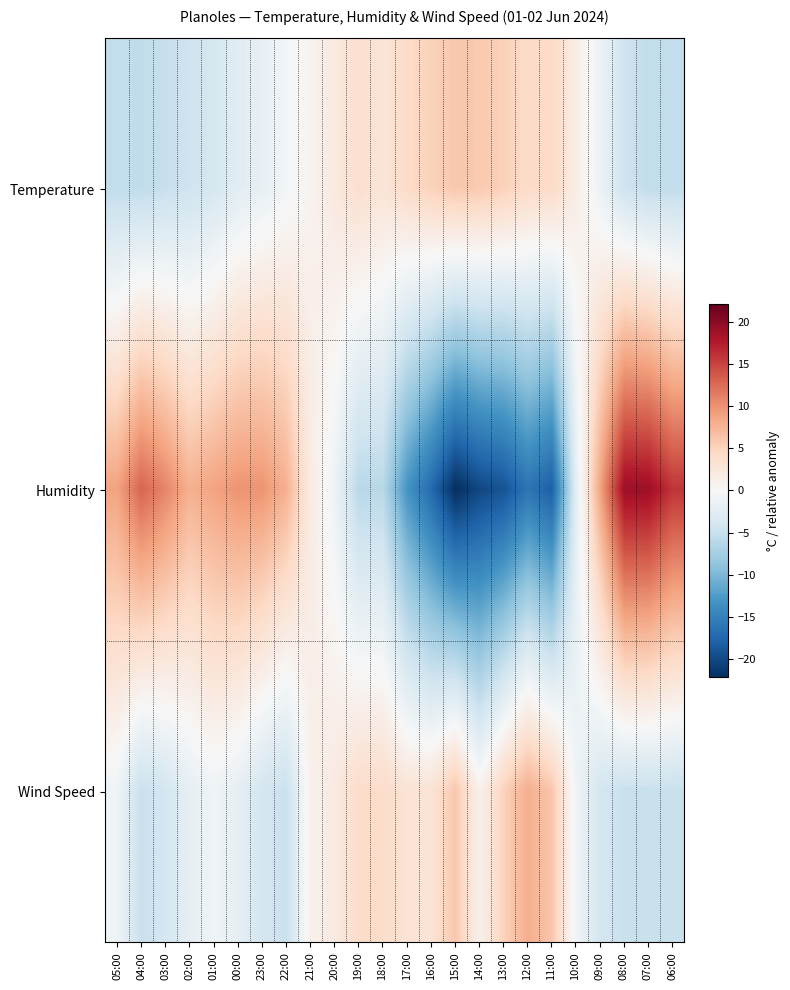

Reading right to left, transcribe all the data shown in this chart.

Temperature: 06:00=-5.5	07:00=-5.5	08:00=-4.5	09:00=-1.3	10:00=1.5	11:00=4.3	12:00=4.1	13:00=5.2	14:00=5.8	15:00=6.0	16:00=5.1	17:00=4.2	18:00=2.8	19:00=3.7	20:00=2.1	21:00=0.7	22:00=-0.6	23:00=-1.8	00:00=-2.5	01:00=-3.8	02:00=-4.5	03:00=-5.1	04:00=-5.6	05:00=-5.5
Humidity: 06:00=15.9	07:00=18.9	08:00=18.9	09:00=8.9	10:00=-2.1	11:00=-18.1	12:00=-16.1	13:00=-19.1	14:00=-20.1	15:00=-22.1	16:00=-17.1	17:00=-13.1	18:00=-6.1	19:00=-6.1	20:00=-1.1	21:00=1.9	22:00=7.9	23:00=9.9	00:00=9.9	01:00=8.9	02:00=7.9	03:00=10.9	04:00=12.9	05:00=8.9
Wind Speed: 06:00=-5.0	07:00=-5.0	08:00=-5.0	09:00=-4.0	10:00=-1.0	11:00=6.0	12:00=8.0	13:00=5.0	14:00=1.0	15:00=6.0	16:00=3.0	17:00=3.0	18:00=4.0	19:00=4.0	20:00=2.0	21:00=1.0	22:00=-5.0	23:00=-4.0	00:00=-2.0	01:00=-1.0	02:00=-2.0	03:00=-4.0	04:00=-5.0	05:00=-1.0